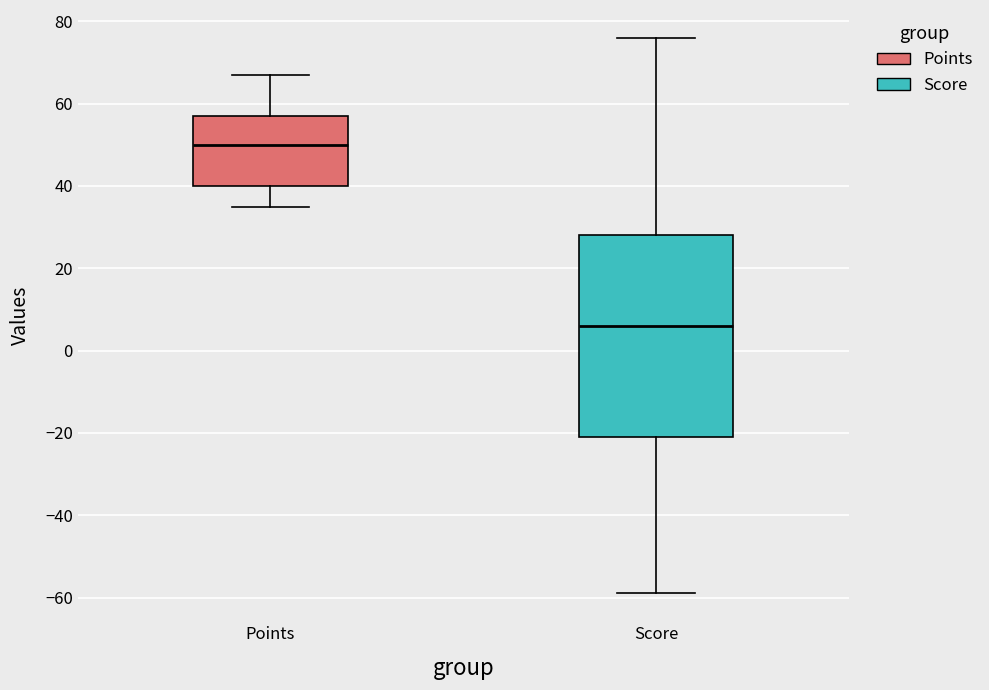

Which box's median line is the highest?

Points